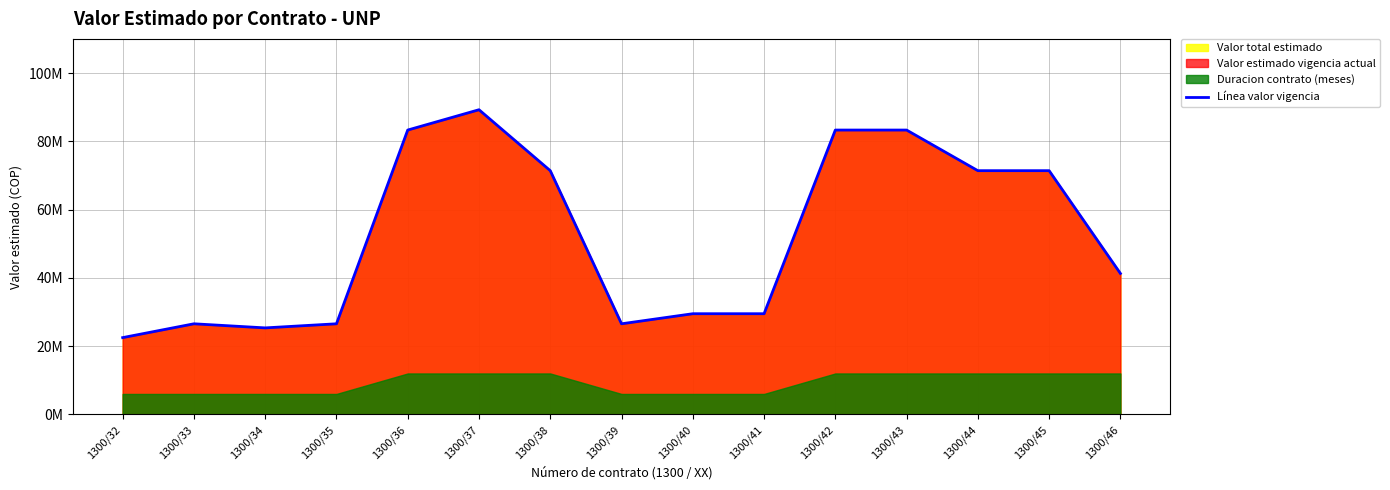

Where is the data nearest to the value 55875000?

1300/46